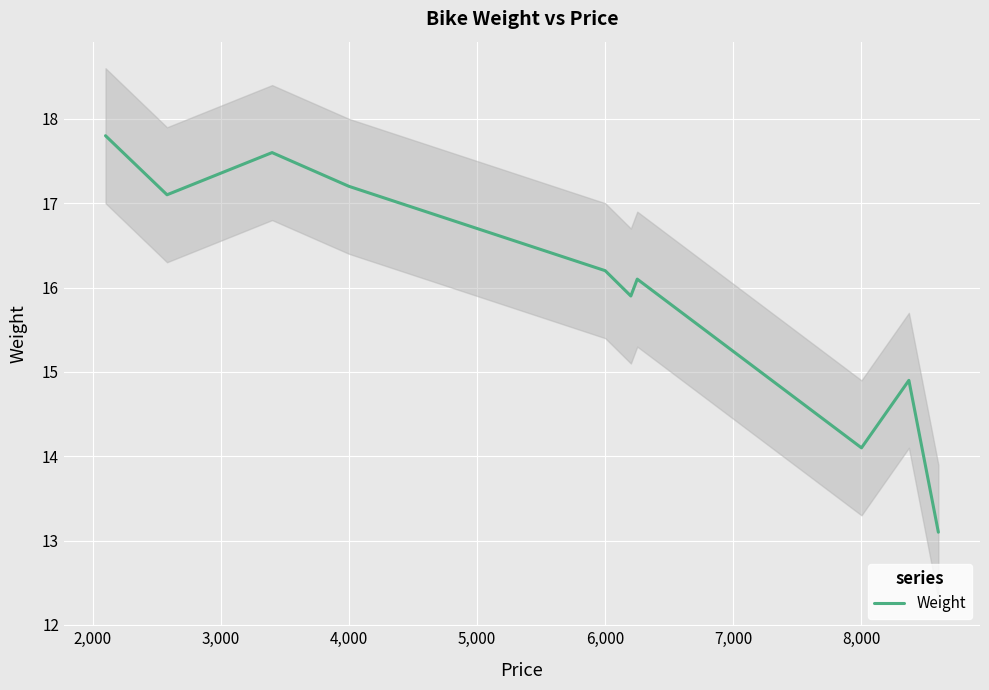

What is the minimum value for Weight?

13.1